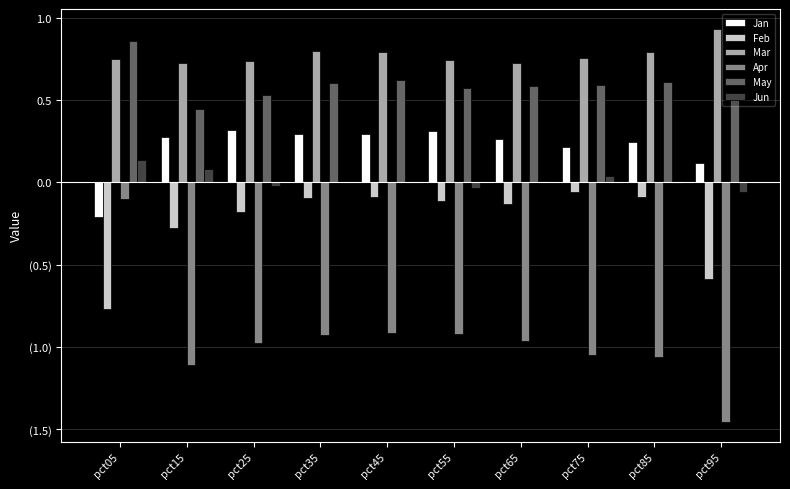

Which series has the largest range (max minus min)?

Apr